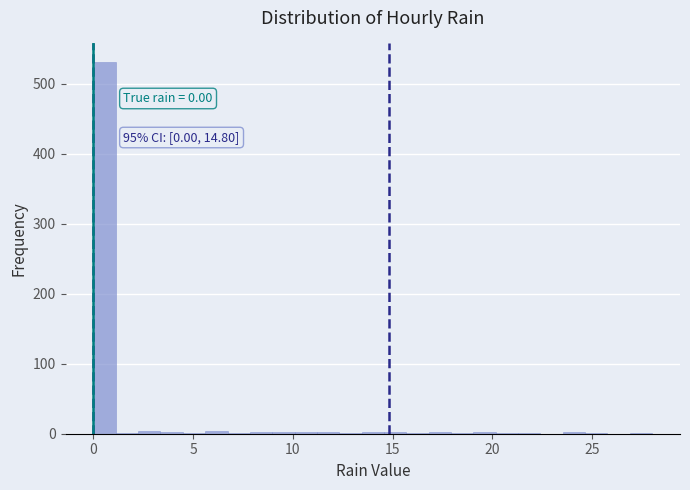

Read against the x-axis, roughly where is the centre of the tallest bar?

0.5